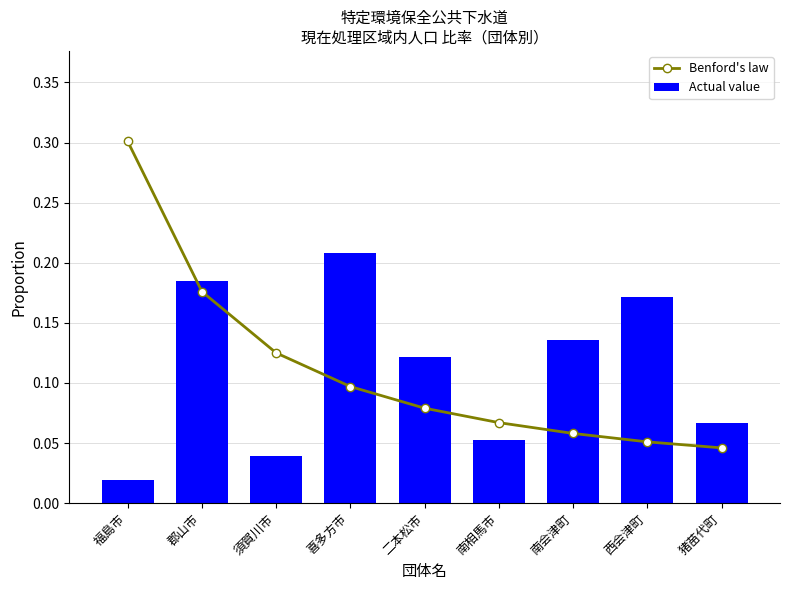

Which series has the widest spread of values?

Benford's law